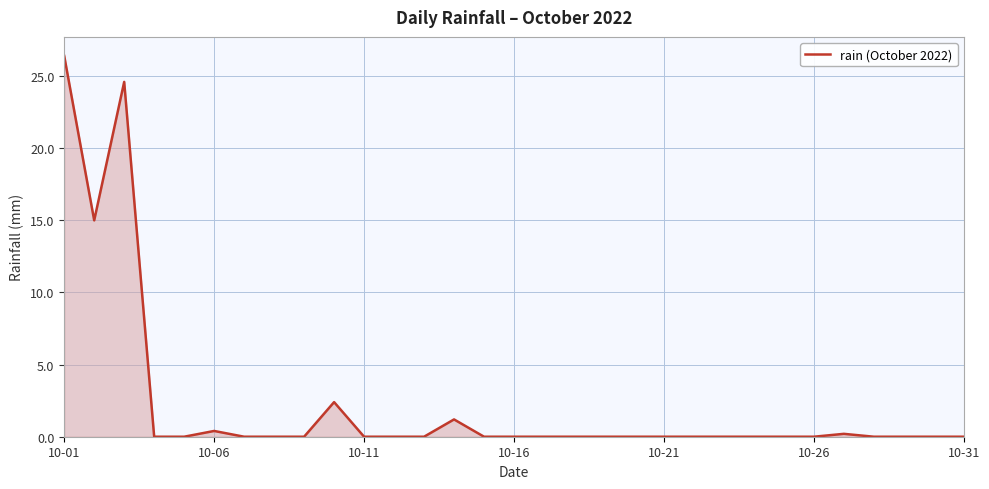

Reading right to left, what are all the values shown in this chart?

0.0	0.0	0.0	0.0	0.2	0.0	0.0	0.0	0.0	0.0	0.0	0.0	0.0	0.0	0.0	0.0	0.0	1.2	0.0	0.0	0.0	2.4	0.0	0.0	0.0	0.4	0.0	0.0	24.6	15.0	26.4